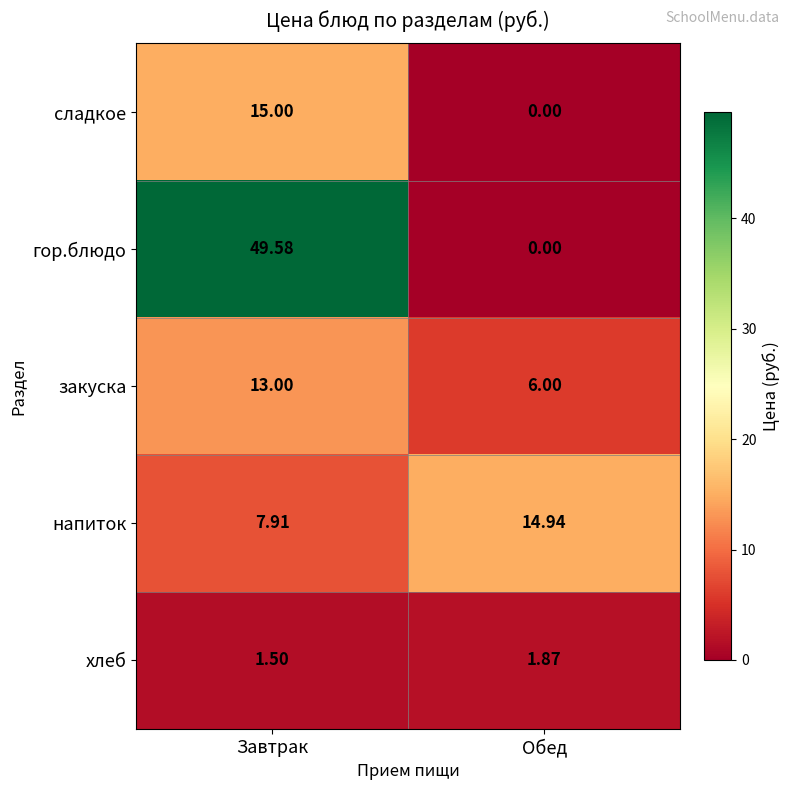

At which label is гор.блюдо closest to 24?

Обед